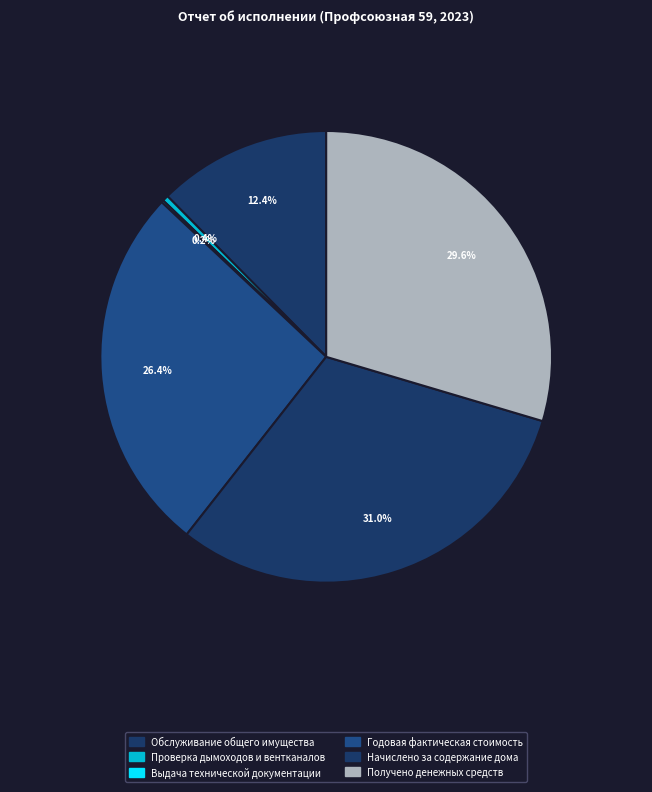

Combined, what portion of the pie is Начислено за содержание дома and Обслуживание общего имущества?

43.4%